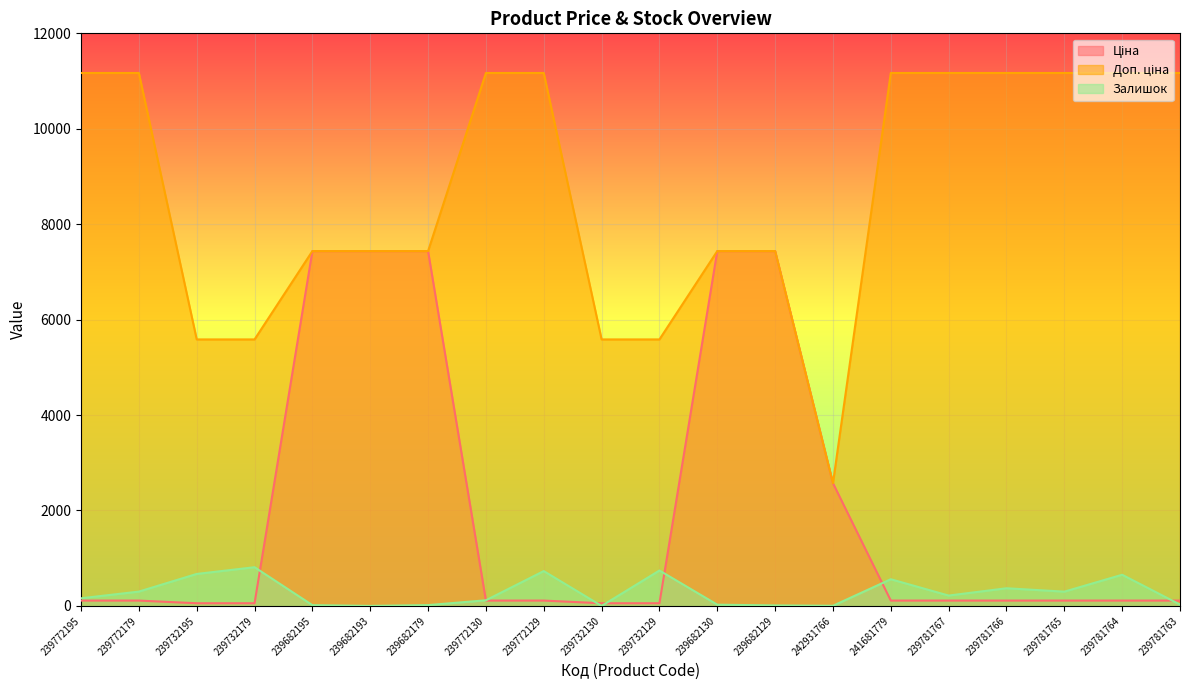

Where do Ціна and Доп. ціна first cross each other?

242931766 and 241681779